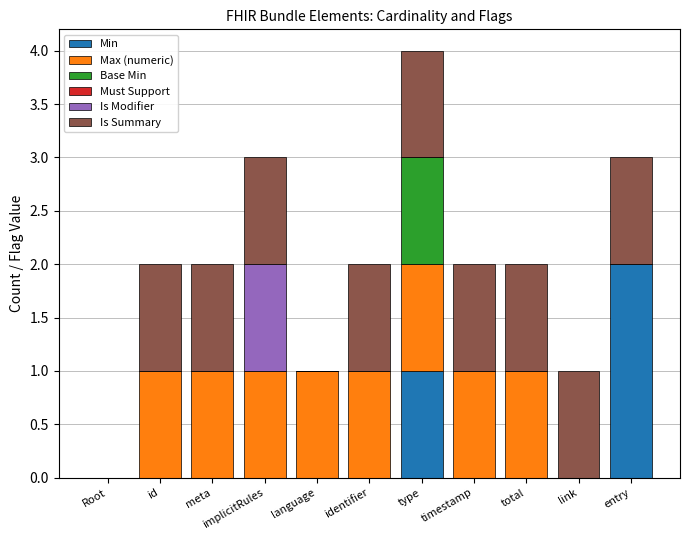

What is the total value across all series at type?

4